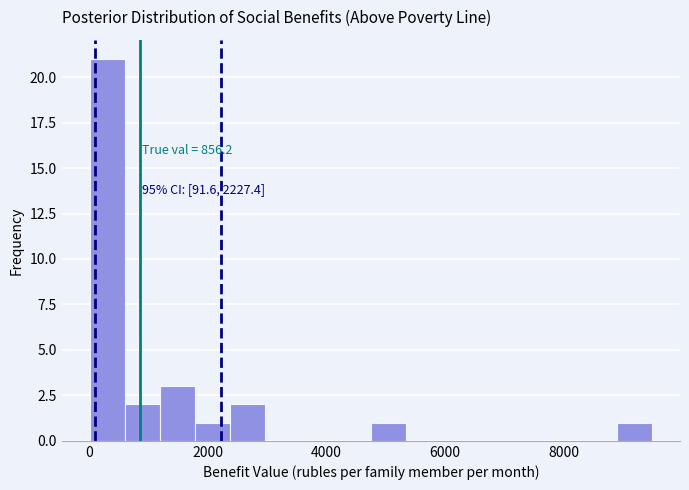

Around what value on the x-axis is the tallest bar? Give the approximate position of its centre, as read against the axis.

400